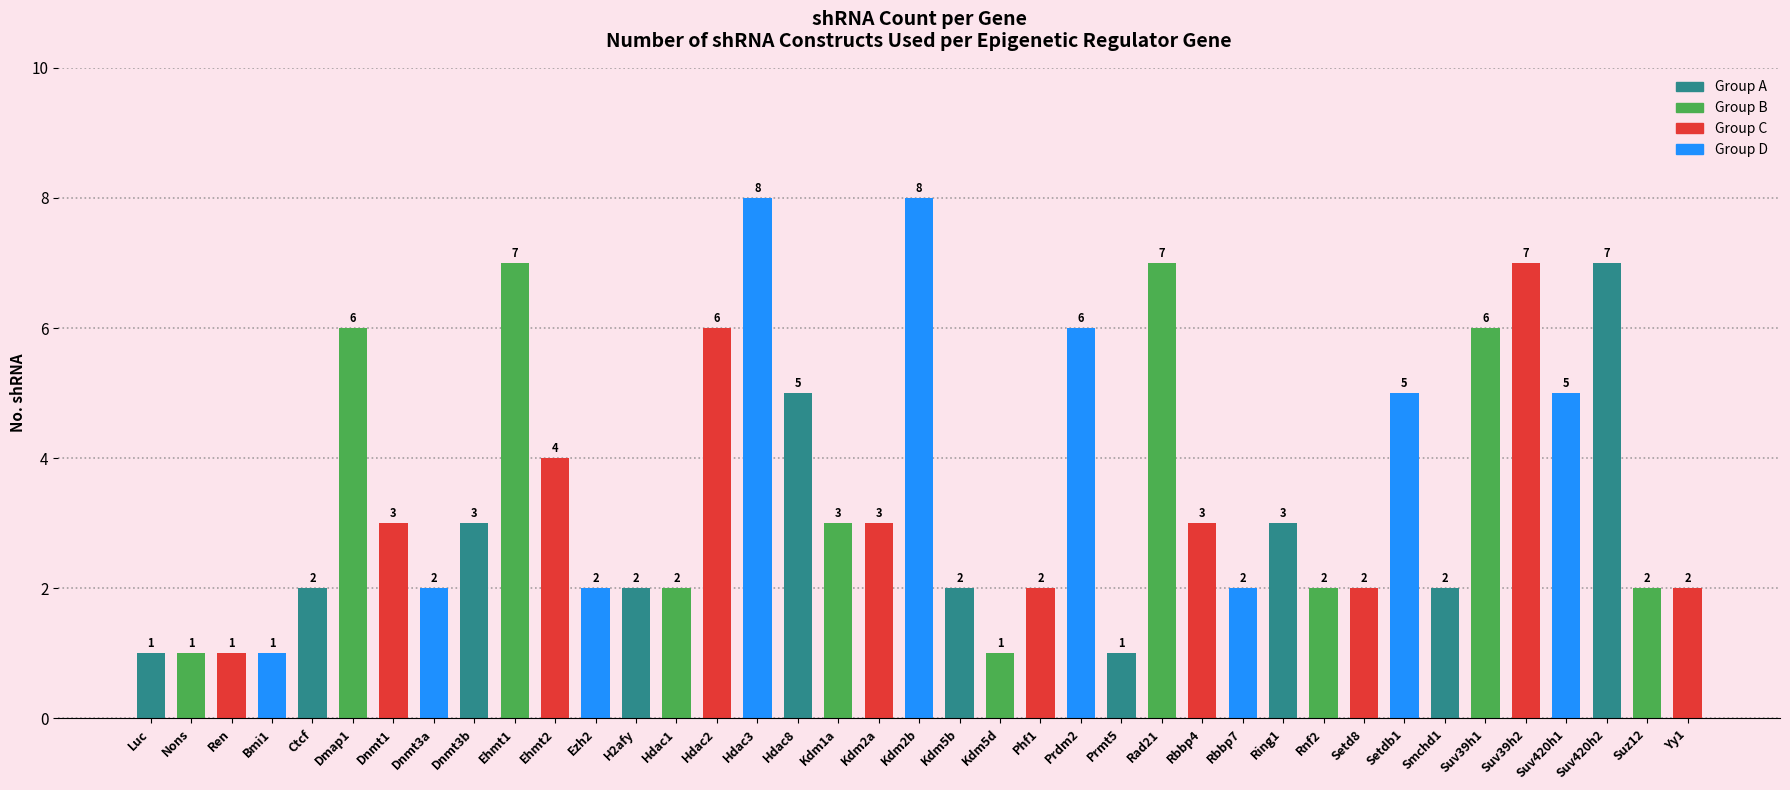

What is the label of the 35th bar from the right?

Ctcf